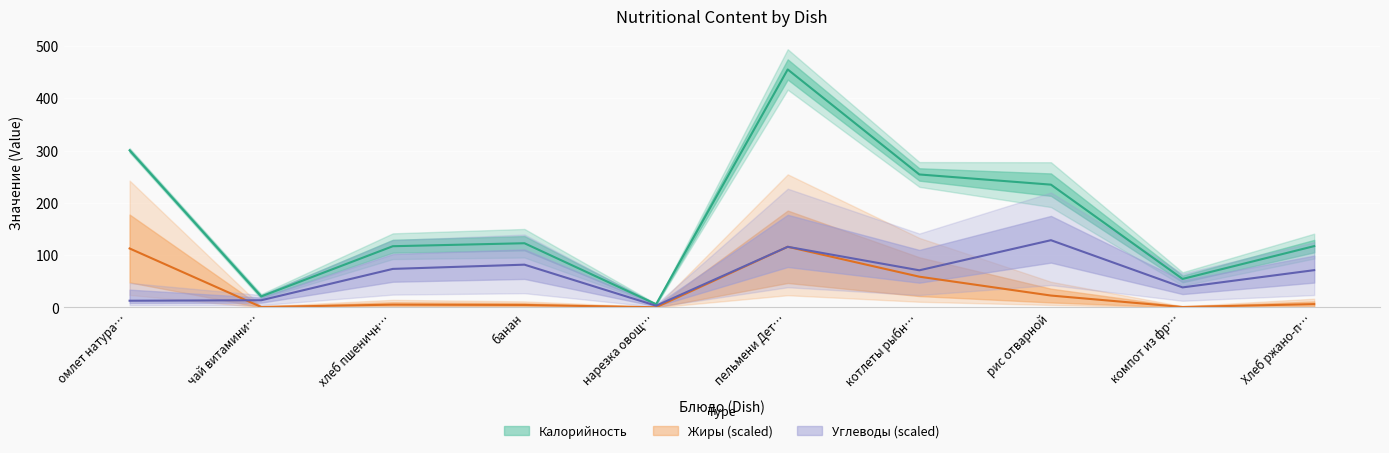

In Жиры, how many points are higher than both neighbors (excluding endpoints)?

2